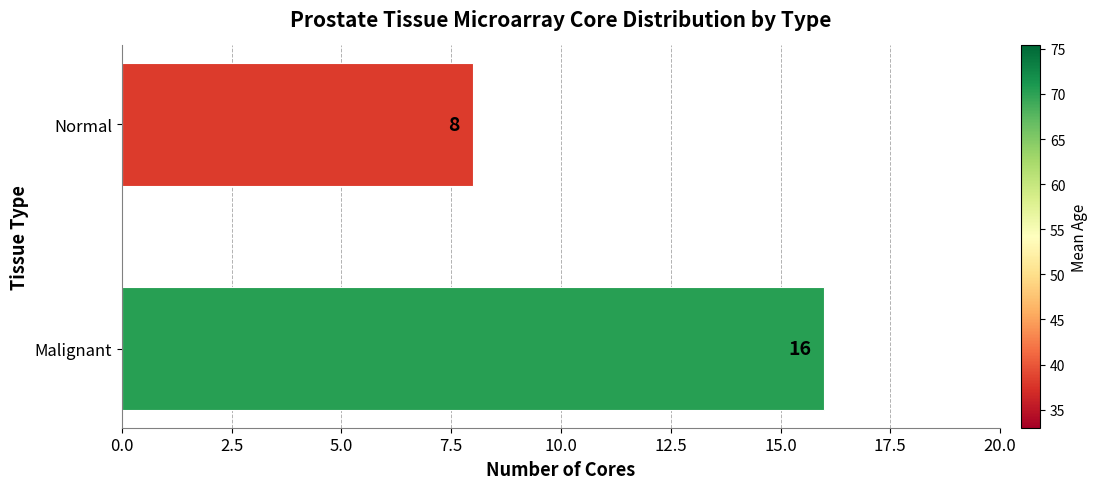

True or false: the data shows 23 at Malignant.

False